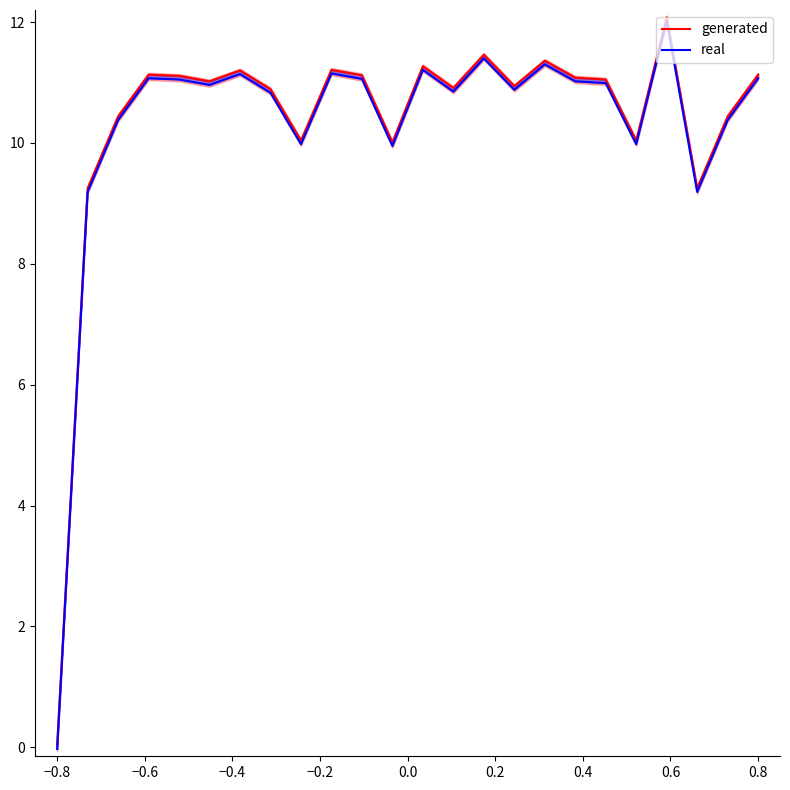

How many values in real are below zero?

1